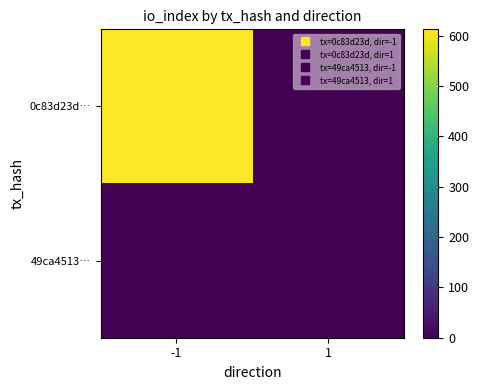

Reading left to right, what are all the values shown in this chart?

0c83d23d…: -1=613	1=0
49ca4513…: -1=0	1=3